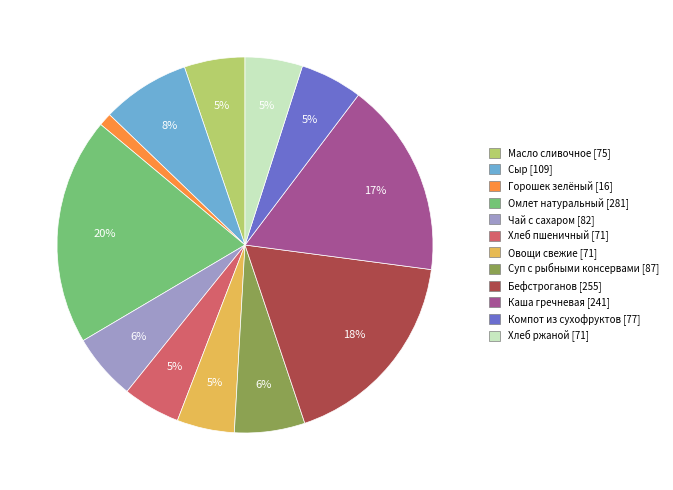

To the nearest percent, what percentage of the pie is Овощи свежие?

5%